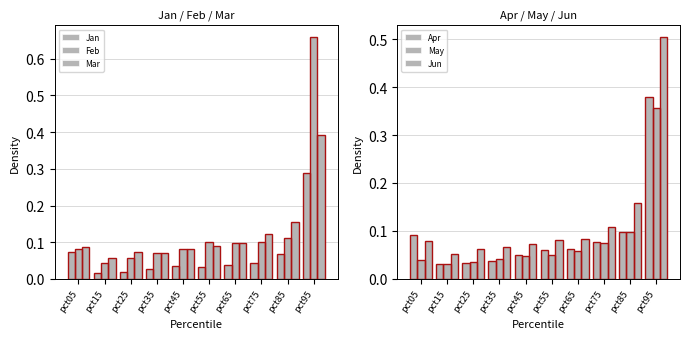

At how many categories does at least one series exceed 0?

10